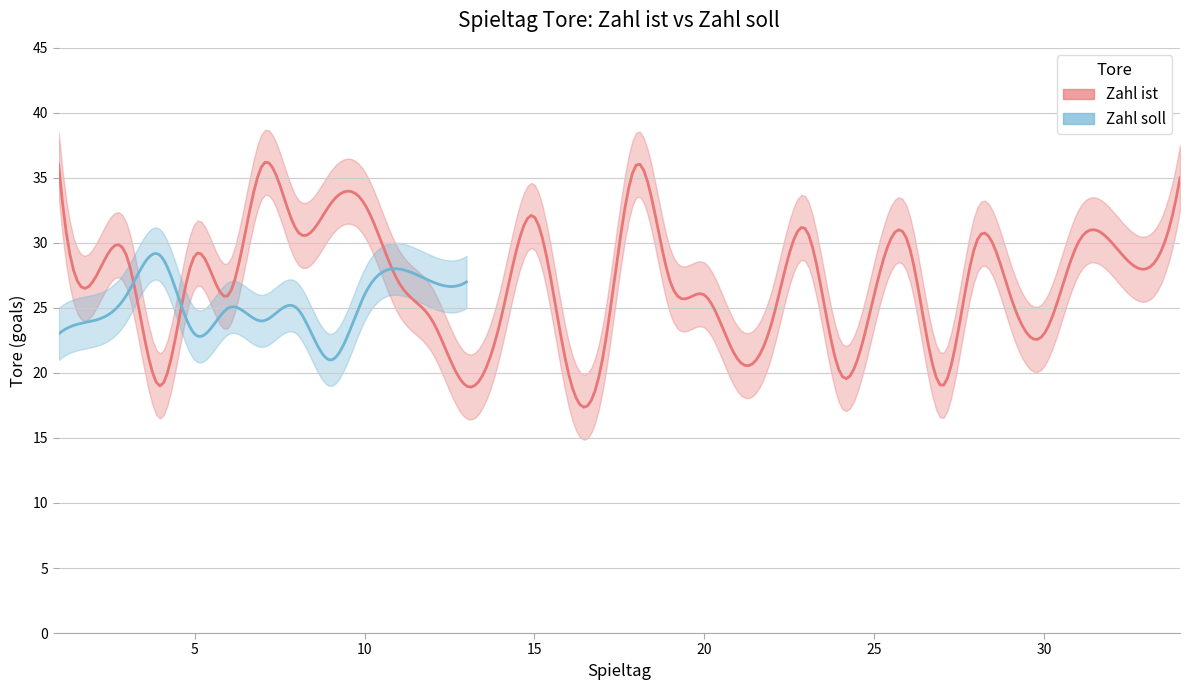

How many positive values does the Zahl soll series have?

13